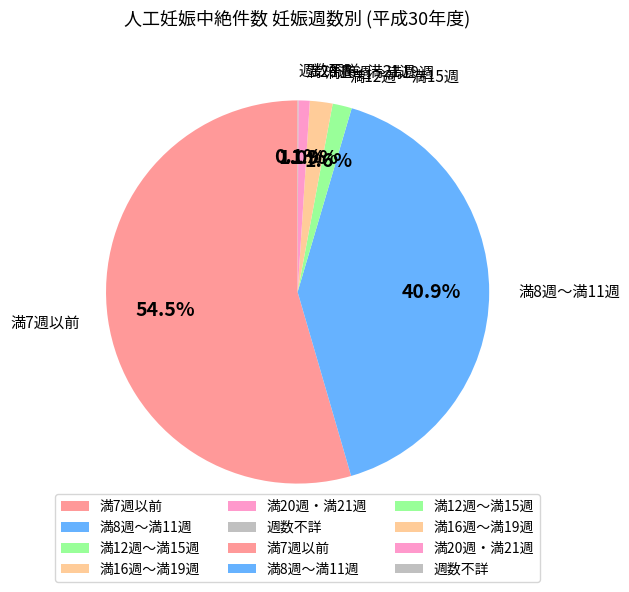

Is there any slice that represents more than half of the pie?

Yes